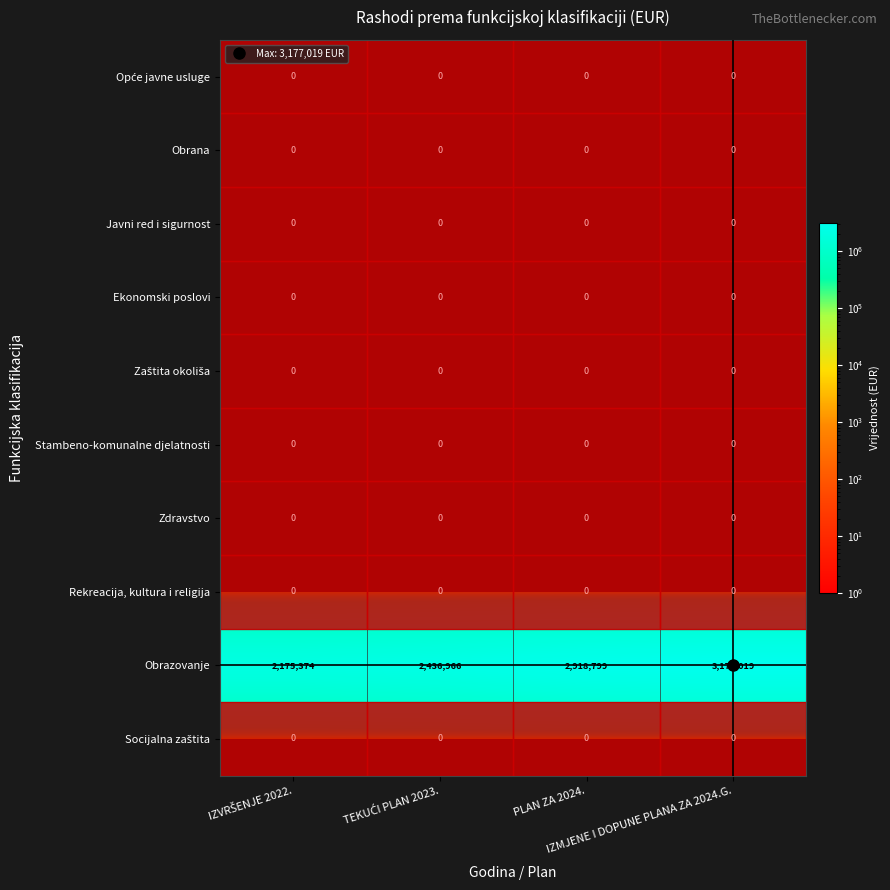

What is the greatest value displayed?

3177019